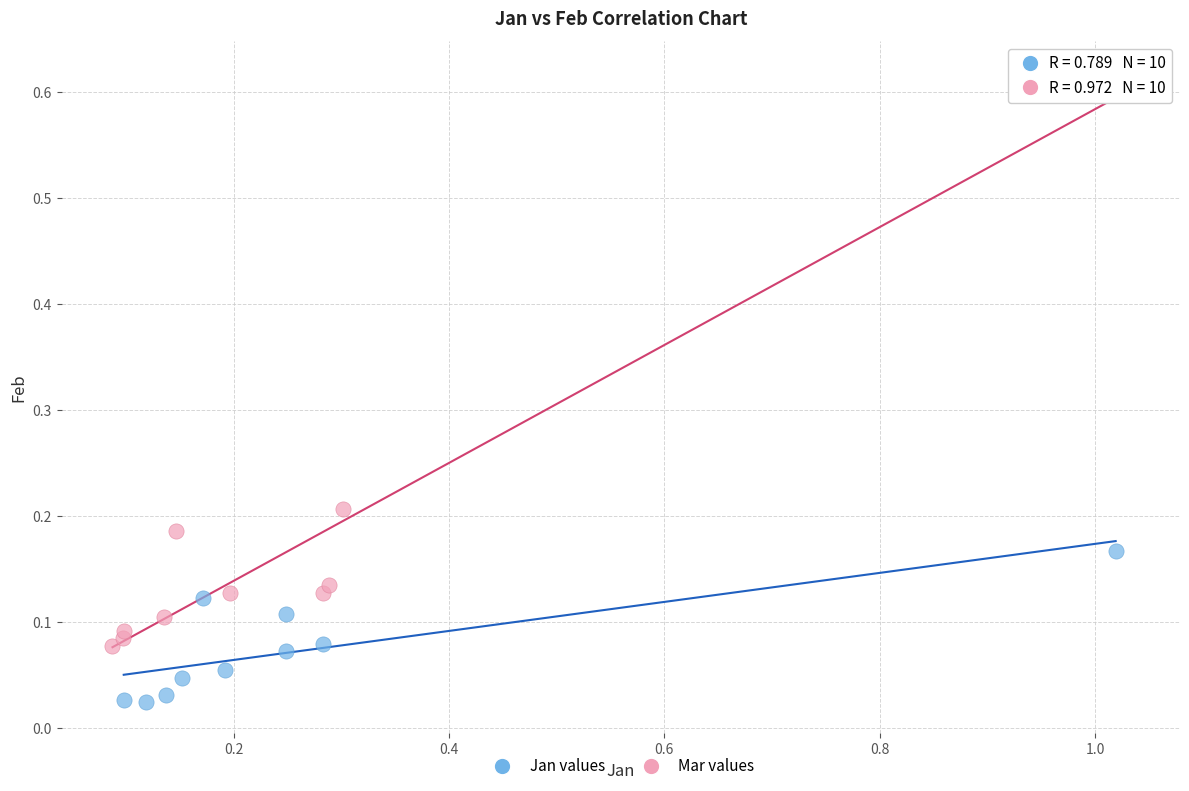

Which series has the largest Y range (max minus min)?

Mar values